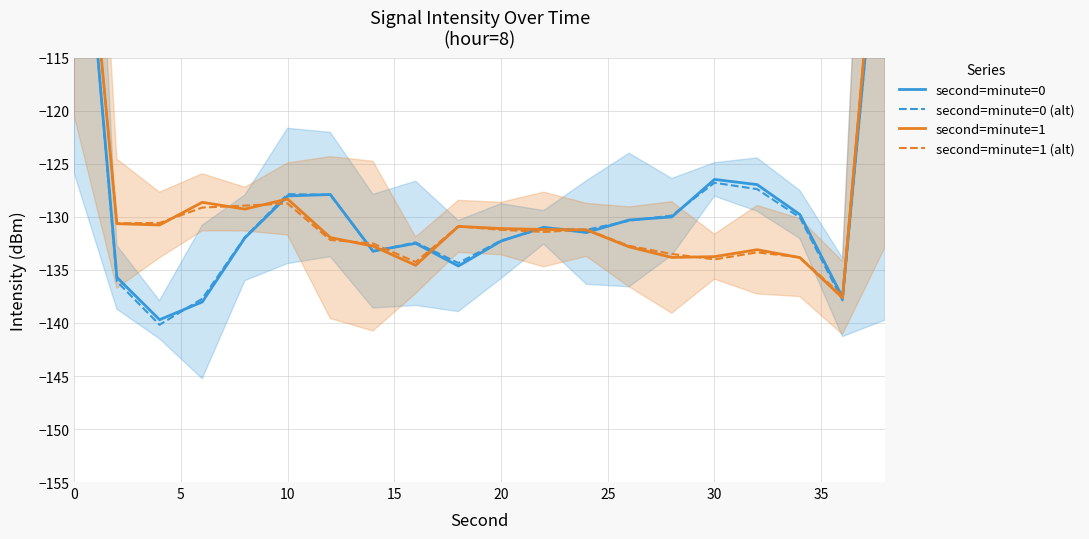

What is the greatest value displayed?

-87.7